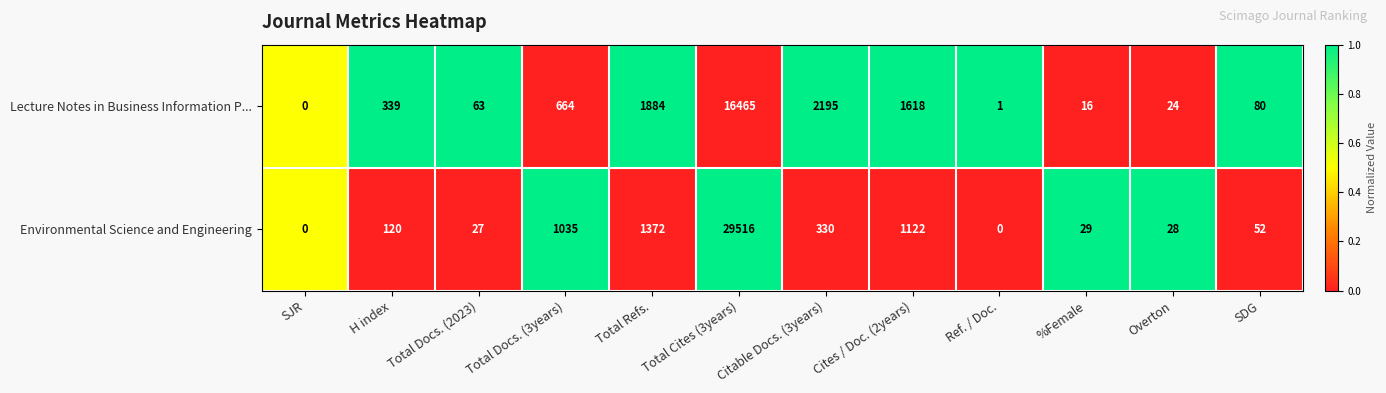

Rank the series by their average value, from highest to lowest.

Environmental Science and Engineering, Lecture Notes in Business Information P...